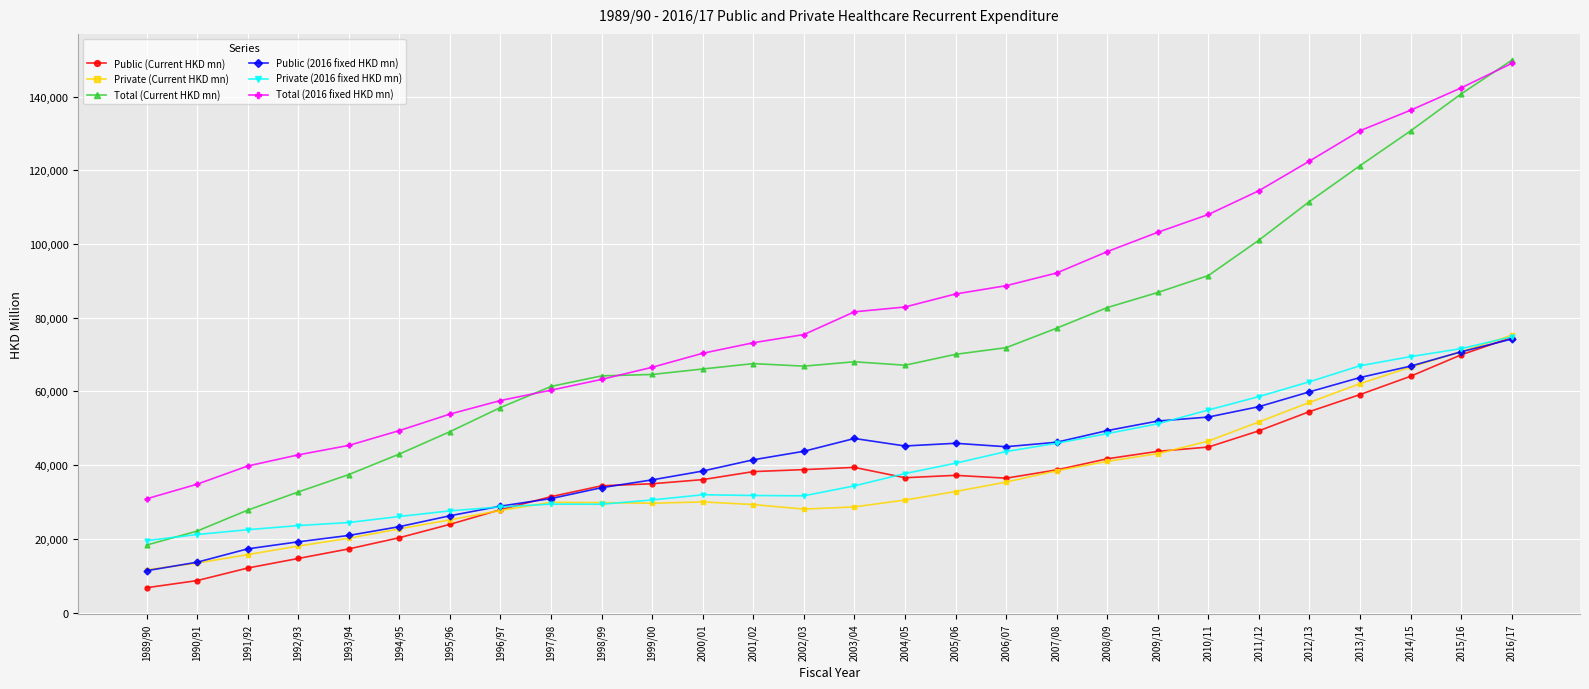

What is the total value across all series at 2001/02?

281484